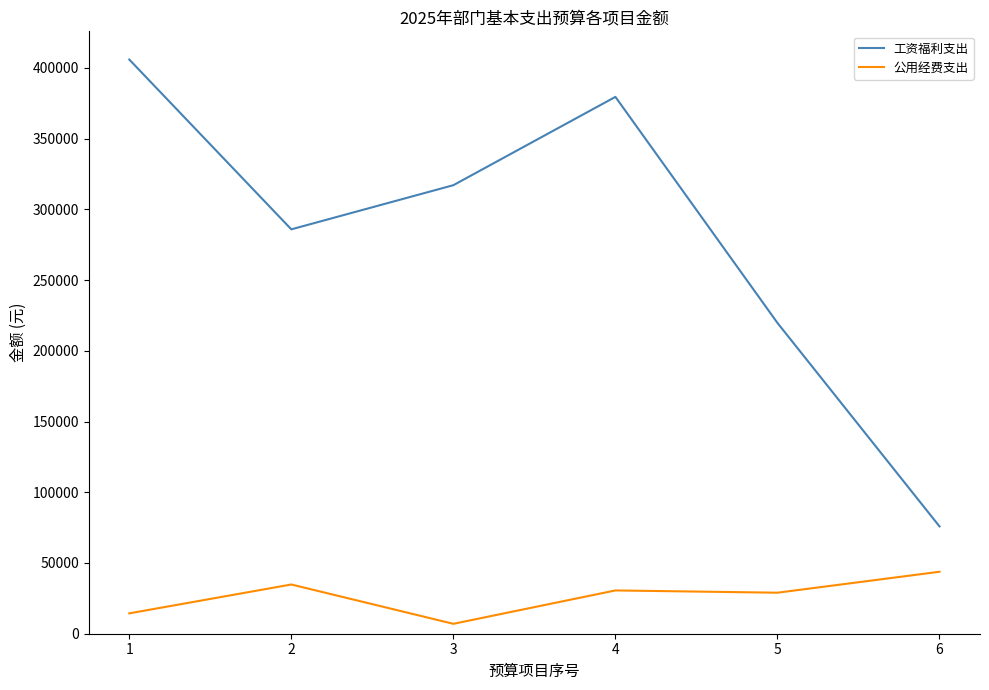

How many values in the 公用经费支出 series are below 30600?

3